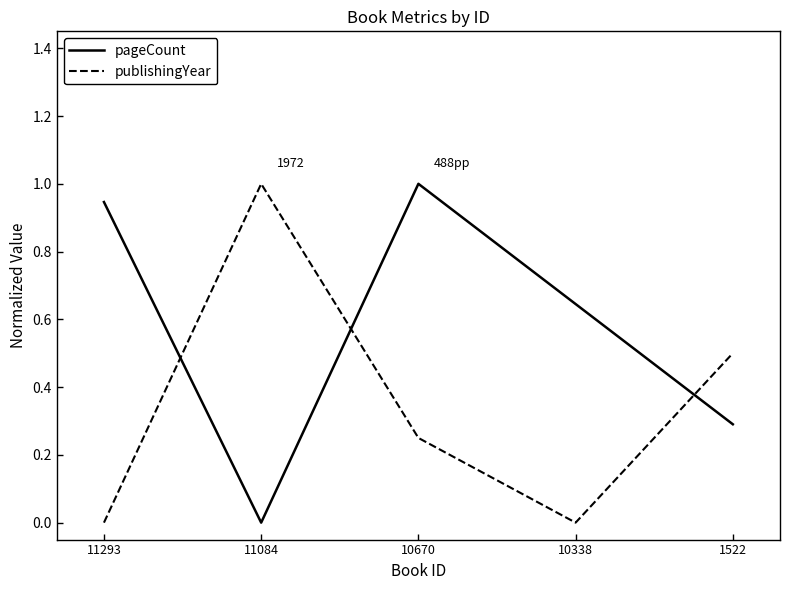

At which category is the sum across all series the highest?

10670